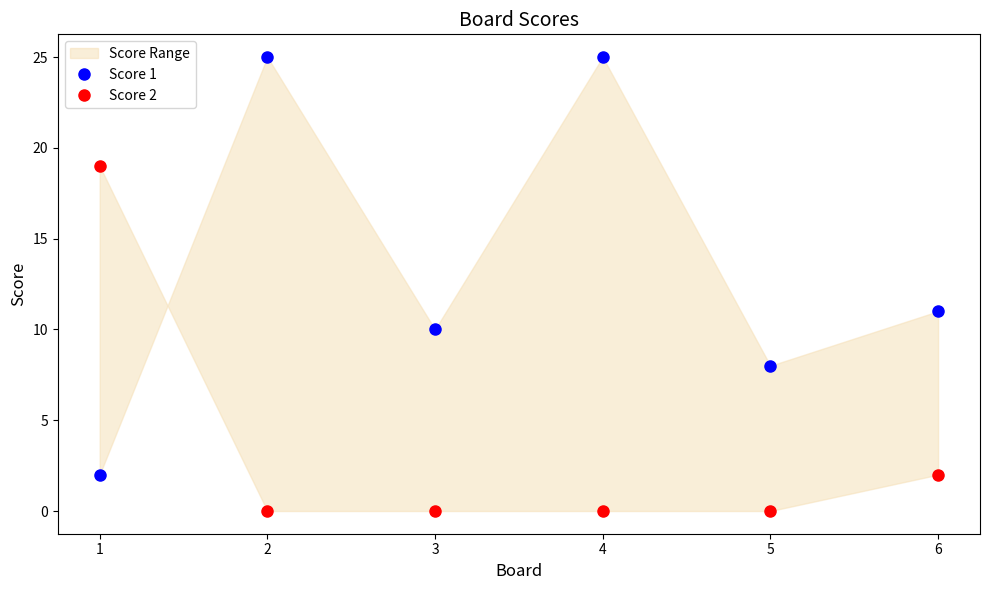

Is it true that Score 2 equals 12 at 3?

False